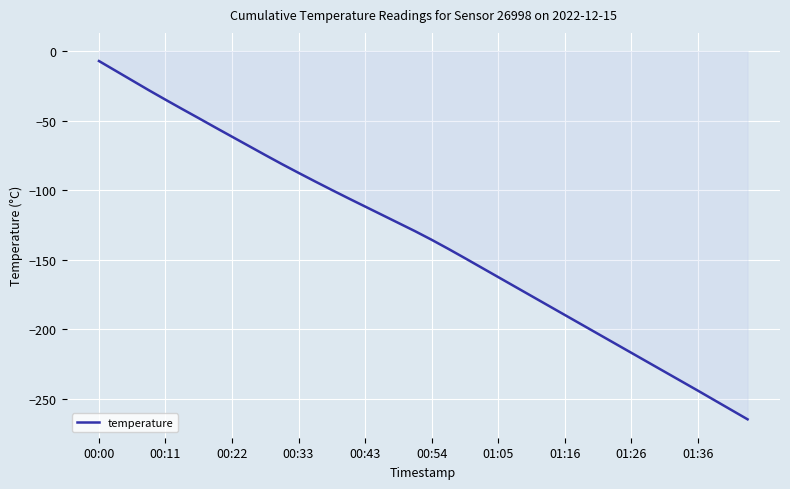

What is the smallest value displayed?

-264.6